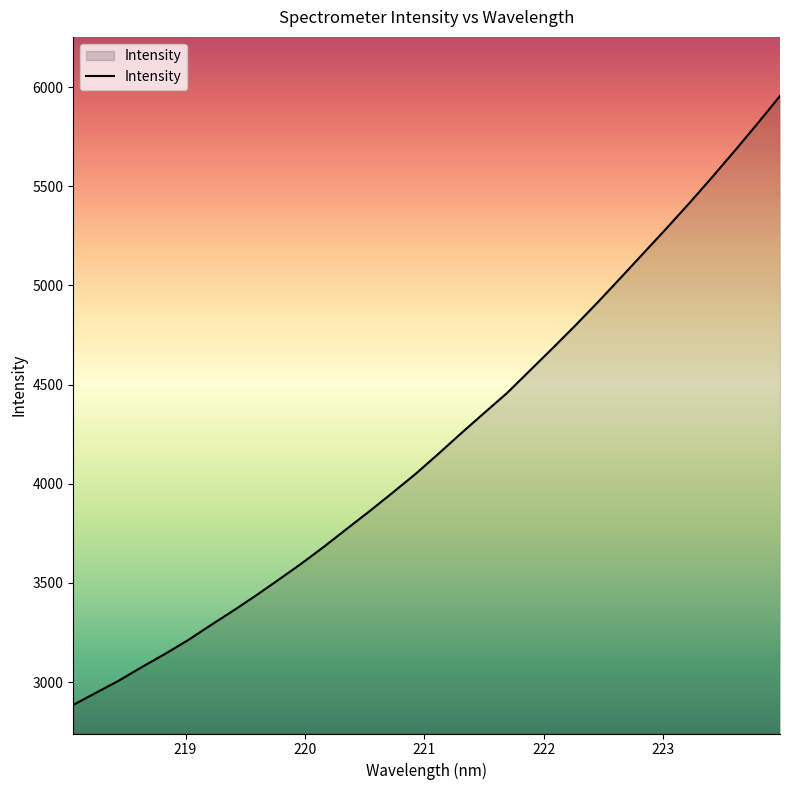

Count the number of data series in this chart.

1